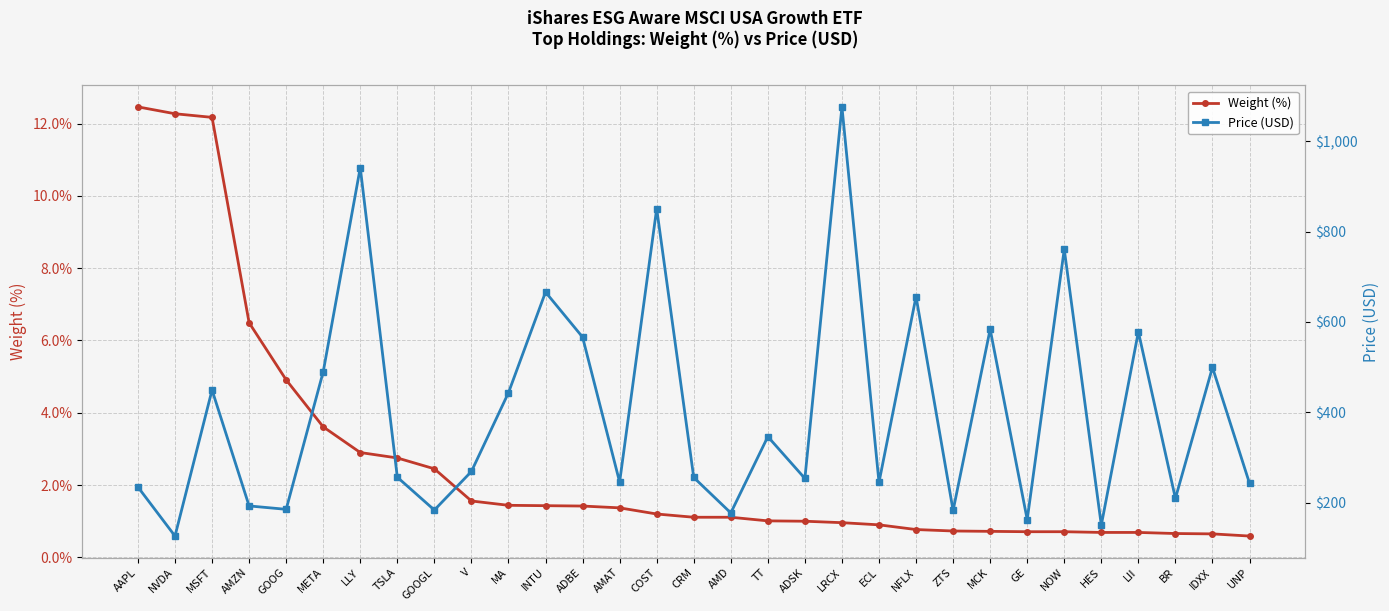

What is the difference between the maximum and minimum values in the Price (USD) series?

949.6